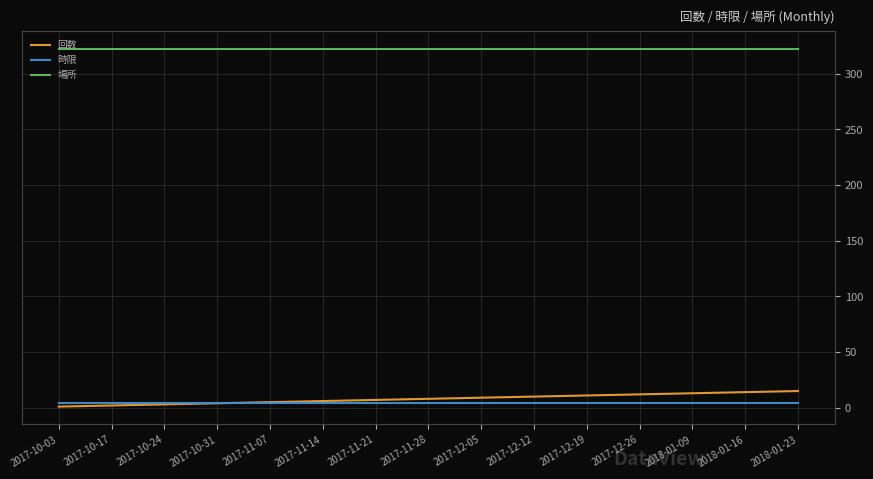

What is the difference between the maximum and minimum values in the 回数 series?

14